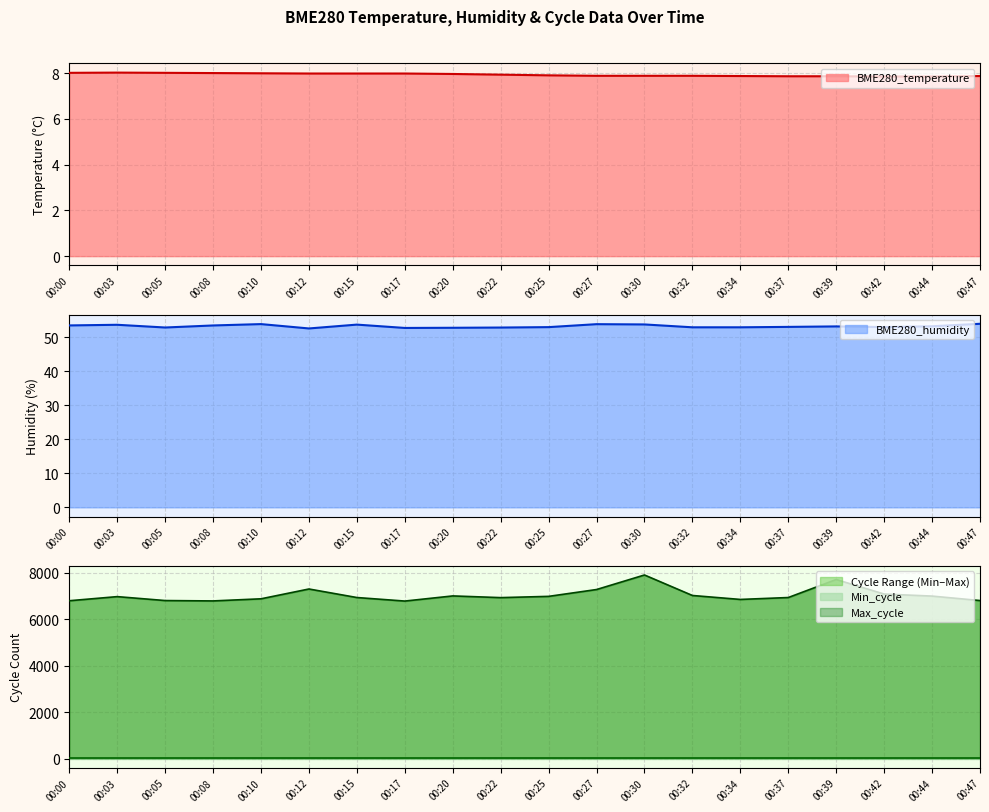

What is the value of the Max_cycle point at the 19th from the left?

6988.0